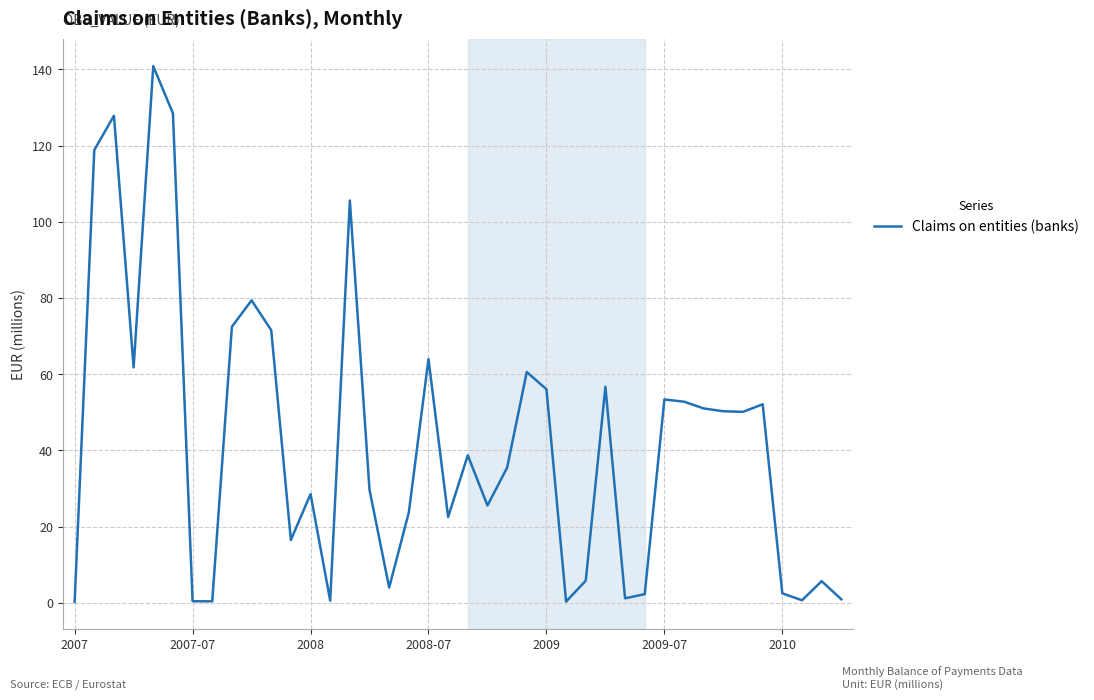

What is the difference between the maximum and second lowest values?

140.5